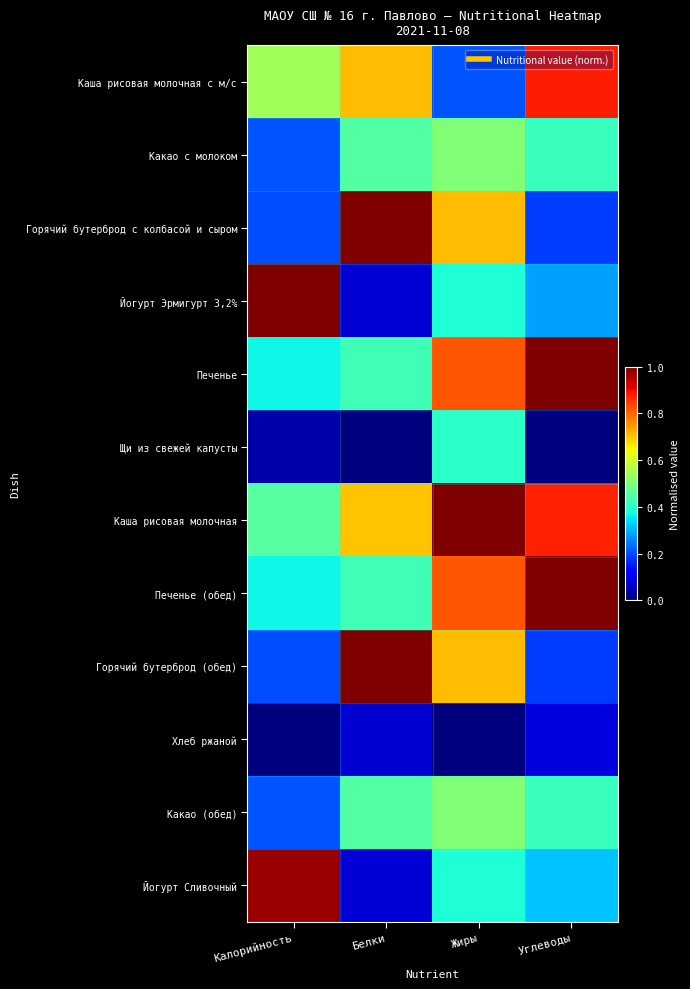

How many data points does each series have?

4